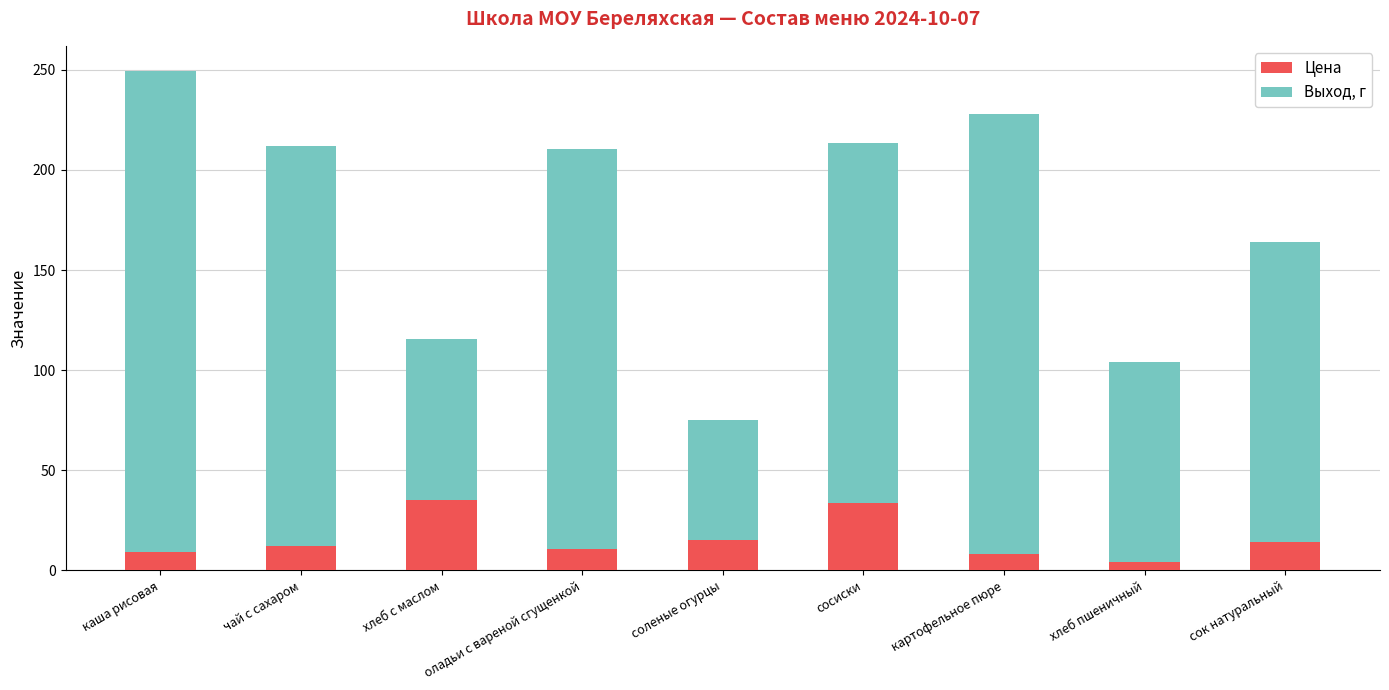

At which category is the sum across all series the highest?

каша рисовая